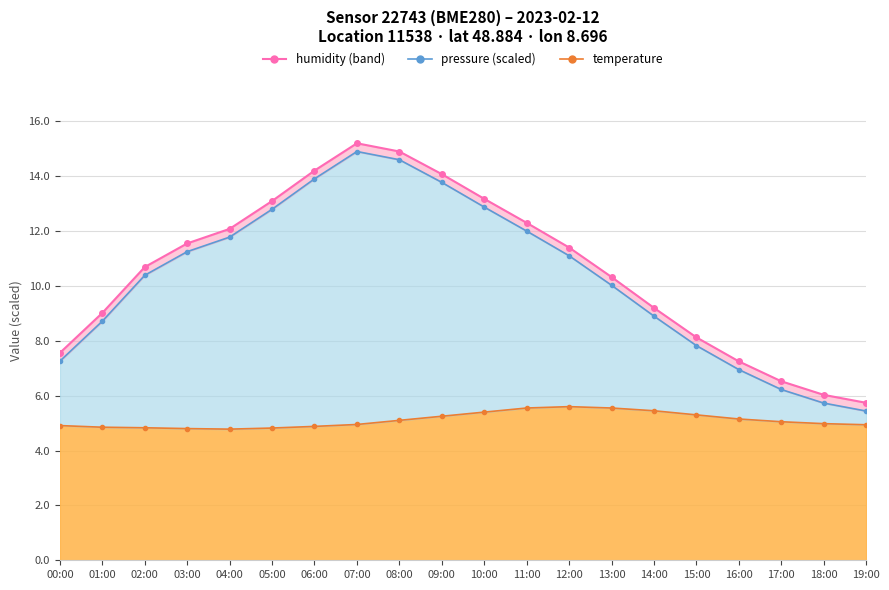

Which series has the largest total across all categories?

pressure